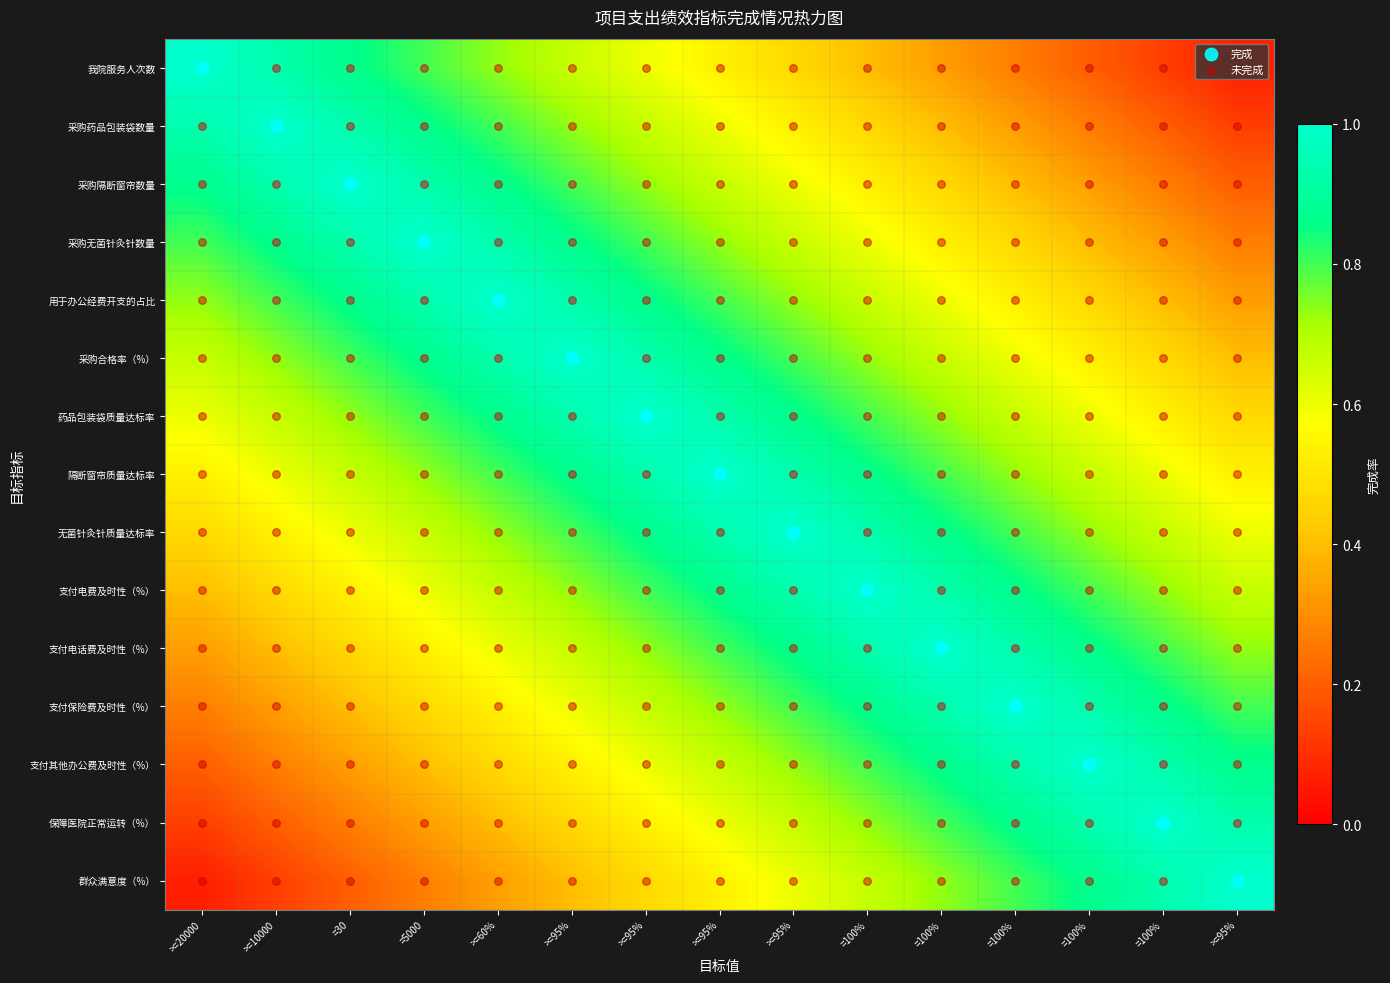

Reading left to right, list all the values displayed in this chart.

我院服务人次数: >=20000=1.0	>=10000=0.9	=30=0.9	=5000=0.8	>=60%=0.7	>=95%=0.7	>=95%=0.6	>=95%=0.5	>=95%=0.5	=100%=0.4	=100%=0.3	=100%=0.3	=100%=0.2	=100%=0.1	>=95%=0.1
采购药品包装袋数量: >=20000=0.9	>=10000=1.0	=30=0.9	=5000=0.9	>=60%=0.8	>=95%=0.7	>=95%=0.7	>=95%=0.6	>=95%=0.5	=100%=0.5	=100%=0.4	=100%=0.3	=100%=0.3	=100%=0.2	>=95%=0.1
采购隔断窗帘数量: >=20000=0.9	>=10000=0.9	=30=1.0	=5000=0.9	>=60%=0.9	>=95%=0.8	>=95%=0.7	>=95%=0.7	>=95%=0.6	=100%=0.5	=100%=0.5	=100%=0.4	=100%=0.3	=100%=0.3	>=95%=0.2
采购无菌针灸针数量: >=20000=0.8	>=10000=0.9	=30=0.9	=5000=1.0	>=60%=0.9	>=95%=0.9	>=95%=0.8	>=95%=0.7	>=95%=0.7	=100%=0.6	=100%=0.5	=100%=0.5	=100%=0.4	=100%=0.3	>=95%=0.3
用于办公经费开支的占比: >=20000=0.7	>=10000=0.8	=30=0.9	=5000=0.9	>=60%=1.0	>=95%=0.9	>=95%=0.9	>=95%=0.8	>=95%=0.7	=100%=0.7	=100%=0.6	=100%=0.5	=100%=0.5	=100%=0.4	>=95%=0.3
采购合格率（%）: >=20000=0.7	>=10000=0.7	=30=0.8	=5000=0.9	>=60%=0.9	>=95%=1.0	>=95%=0.9	>=95%=0.9	>=95%=0.8	=100%=0.7	=100%=0.7	=100%=0.6	=100%=0.5	=100%=0.5	>=95%=0.4
药品包装袋质量达标率: >=20000=0.6	>=10000=0.7	=30=0.7	=5000=0.8	>=60%=0.9	>=95%=0.9	>=95%=1.0	>=95%=0.9	>=95%=0.9	=100%=0.8	=100%=0.7	=100%=0.7	=100%=0.6	=100%=0.5	>=95%=0.5
隔断窗帘质量达标率: >=20000=0.5	>=10000=0.6	=30=0.7	=5000=0.7	>=60%=0.8	>=95%=0.9	>=95%=0.9	>=95%=1.0	>=95%=0.9	=100%=0.9	=100%=0.8	=100%=0.7	=100%=0.7	=100%=0.6	>=95%=0.5
无菌针灸针质量达标率: >=20000=0.5	>=10000=0.5	=30=0.6	=5000=0.7	>=60%=0.7	>=95%=0.8	>=95%=0.9	>=95%=0.9	>=95%=1.0	=100%=0.9	=100%=0.9	=100%=0.8	=100%=0.7	=100%=0.7	>=95%=0.6
支付电费及时性（%）: >=20000=0.4	>=10000=0.5	=30=0.5	=5000=0.6	>=60%=0.7	>=95%=0.7	>=95%=0.8	>=95%=0.9	>=95%=0.9	=100%=1.0	=100%=0.9	=100%=0.9	=100%=0.8	=100%=0.7	>=95%=0.7
支付电话费及时性（%）: >=20000=0.3	>=10000=0.4	=30=0.5	=5000=0.5	>=60%=0.6	>=95%=0.7	>=95%=0.7	>=95%=0.8	>=95%=0.9	=100%=0.9	=100%=1.0	=100%=0.9	=100%=0.9	=100%=0.8	>=95%=0.7
支付保险费及时性（%）: >=20000=0.3	>=10000=0.3	=30=0.4	=5000=0.5	>=60%=0.5	>=95%=0.6	>=95%=0.7	>=95%=0.7	>=95%=0.8	=100%=0.9	=100%=0.9	=100%=1.0	=100%=0.9	=100%=0.9	>=95%=0.8
支付其他办公费及时性（%）: >=20000=0.2	>=10000=0.3	=30=0.3	=5000=0.4	>=60%=0.5	>=95%=0.5	>=95%=0.6	>=95%=0.7	>=95%=0.7	=100%=0.8	=100%=0.9	=100%=0.9	=100%=1.0	=100%=0.9	>=95%=0.9
保障医院正常运转（%）: >=20000=0.1	>=10000=0.2	=30=0.3	=5000=0.3	>=60%=0.4	>=95%=0.5	>=95%=0.5	>=95%=0.6	>=95%=0.7	=100%=0.7	=100%=0.8	=100%=0.9	=100%=0.9	=100%=1.0	>=95%=0.9
群众满意度（%）: >=20000=0.1	>=10000=0.1	=30=0.2	=5000=0.3	>=60%=0.3	>=95%=0.4	>=95%=0.5	>=95%=0.5	>=95%=0.6	=100%=0.7	=100%=0.7	=100%=0.8	=100%=0.9	=100%=0.9	>=95%=1.0